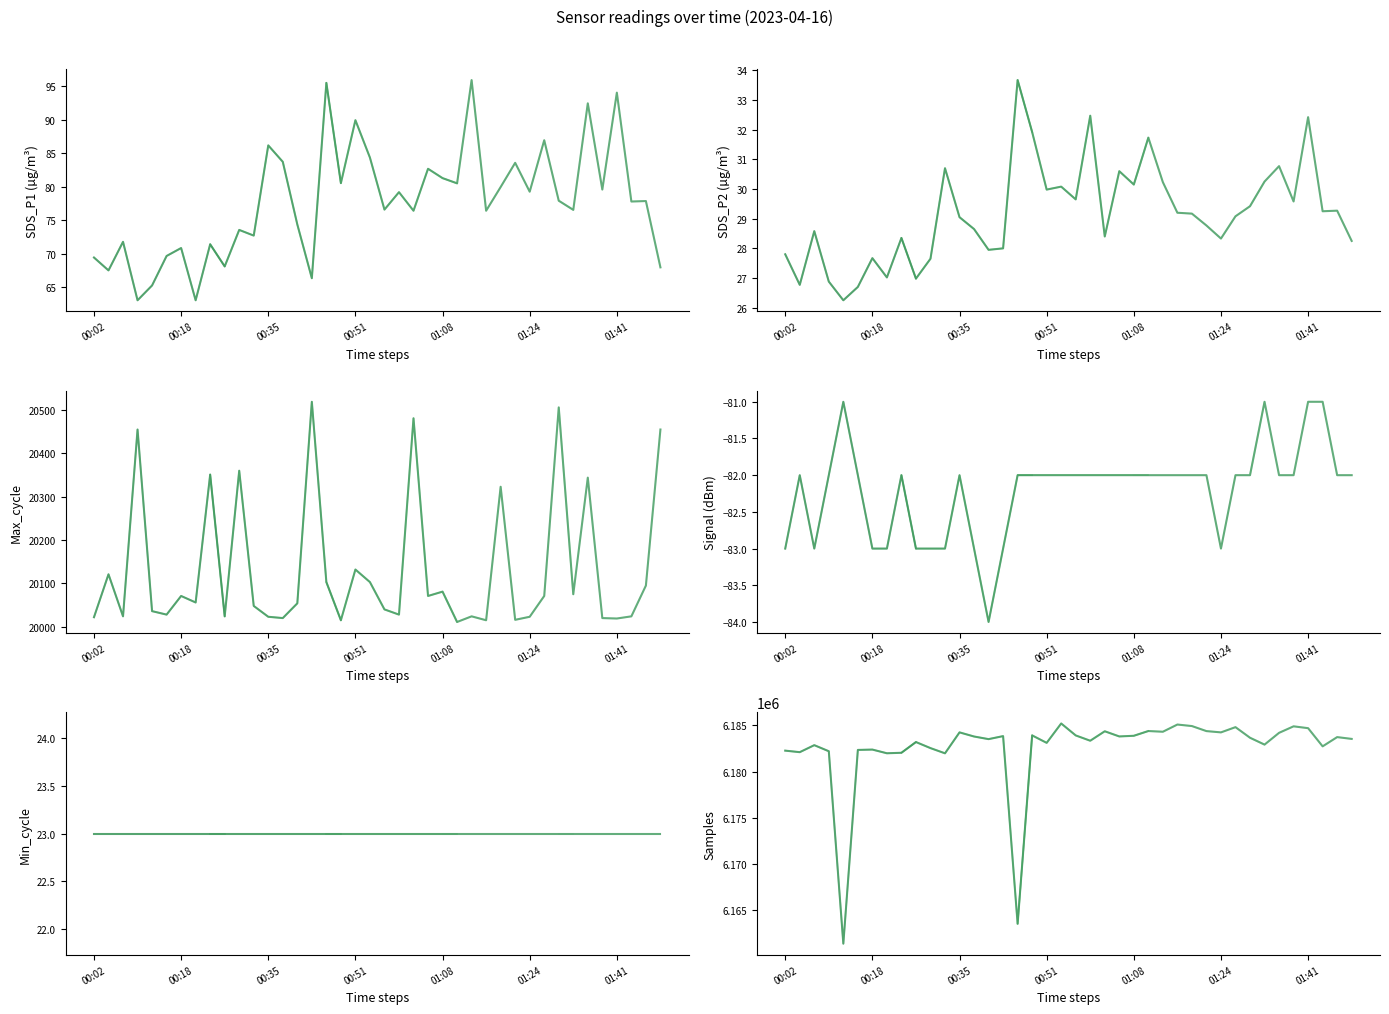

What is the sum of all Samples values?

247300107.0